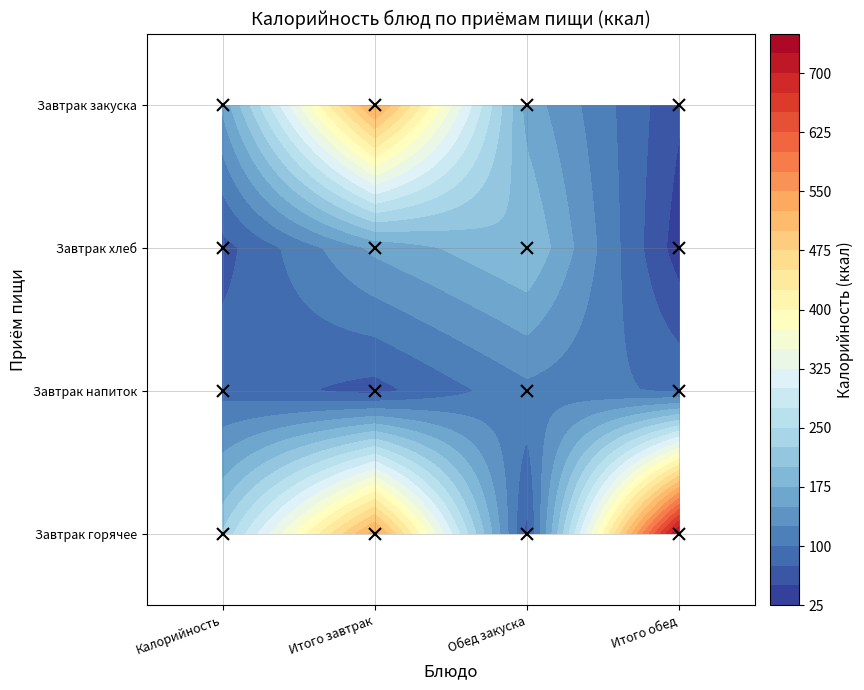

What is the greatest value displayed?

732.6